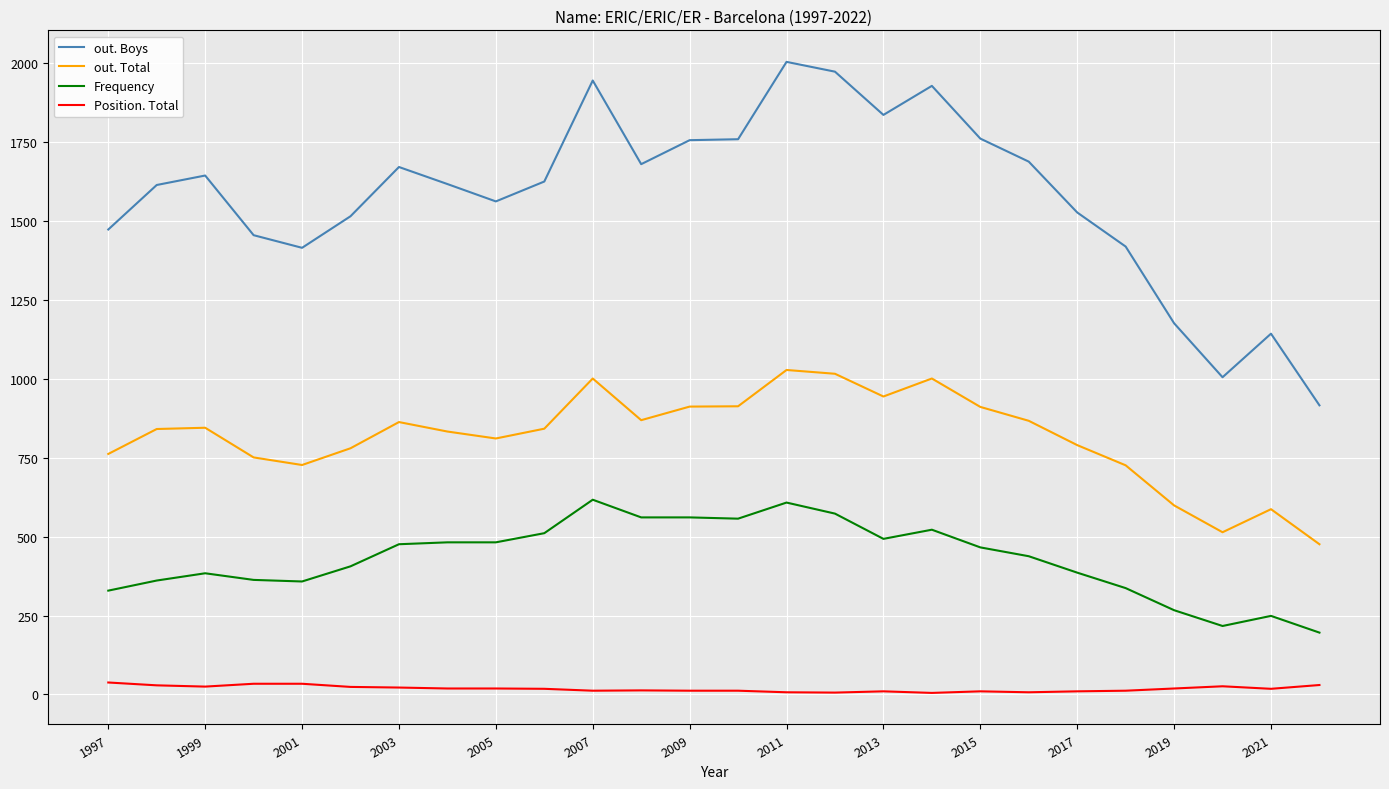

At how many categories does at least one series exceed 1887?

4